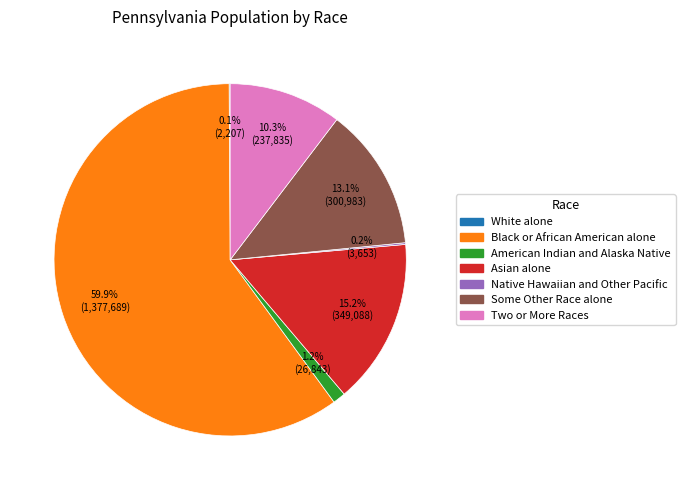

What percentage is the Asian alone slice, to the nearest percent?

15%